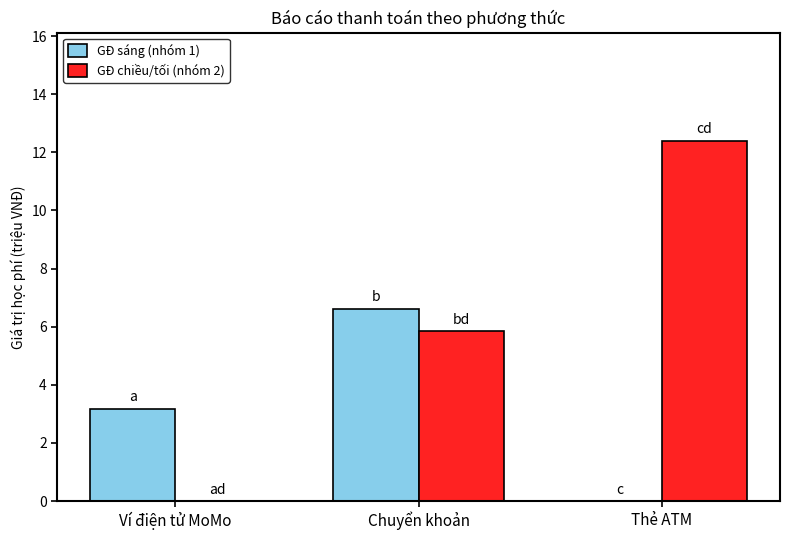

Which series changed the most between Ví điện tử MoMo and Thẻ ATM?

GĐ chiều/tối (nhóm 2)